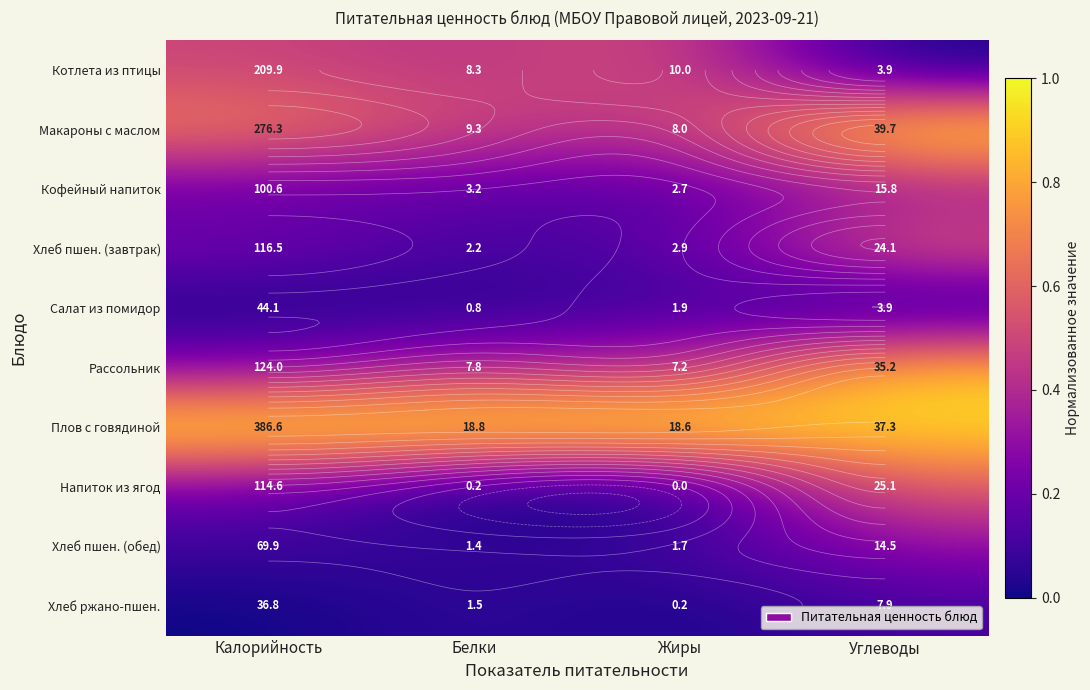

Between Белки and Жиры, which series saw the biggest shift?

Котлета из птицы